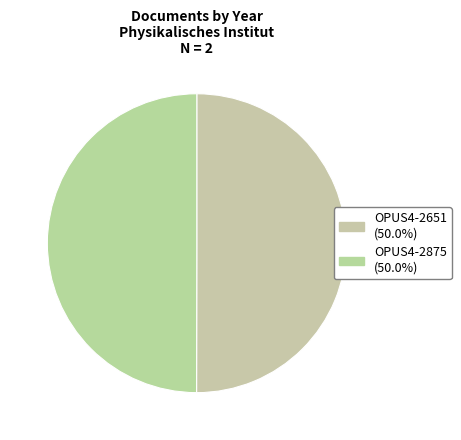

What portion of the pie excludes OPUS4-2875?

50.0%